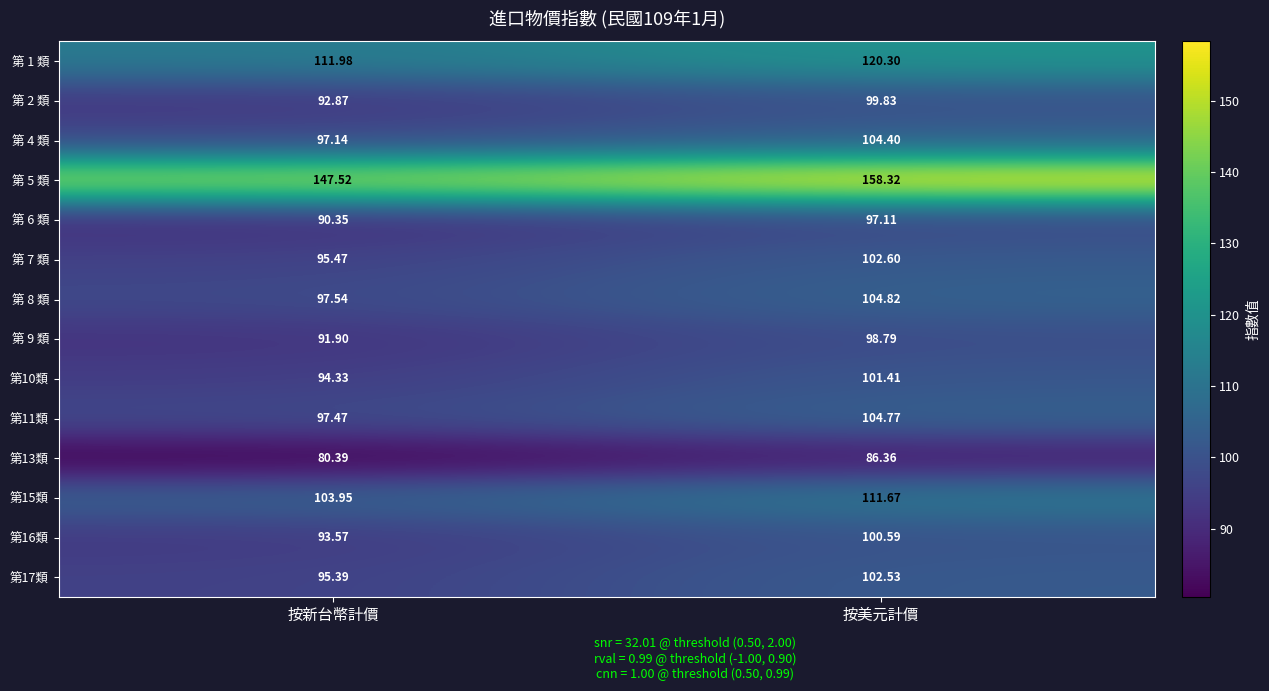

Where does the 第 5 類 series first go above 158?

按美元計價